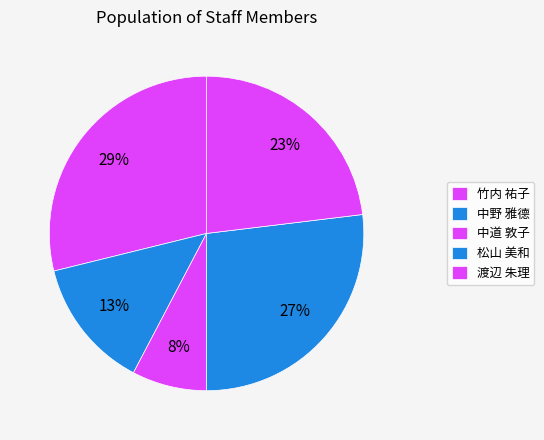

How many slices are in this pie chart?

5